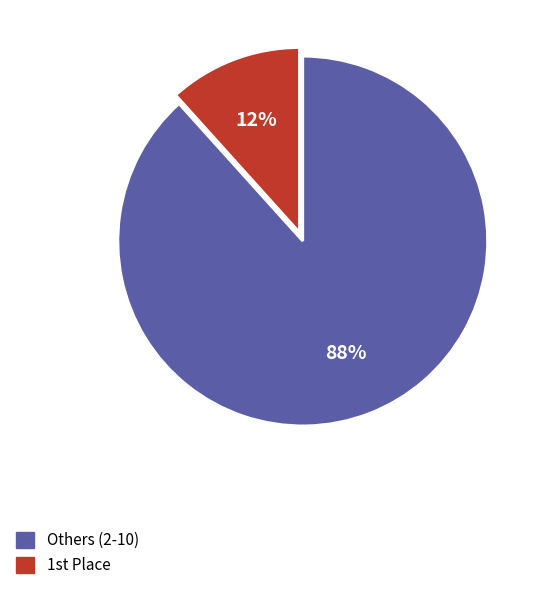

Count the number of slices in the pie.

2